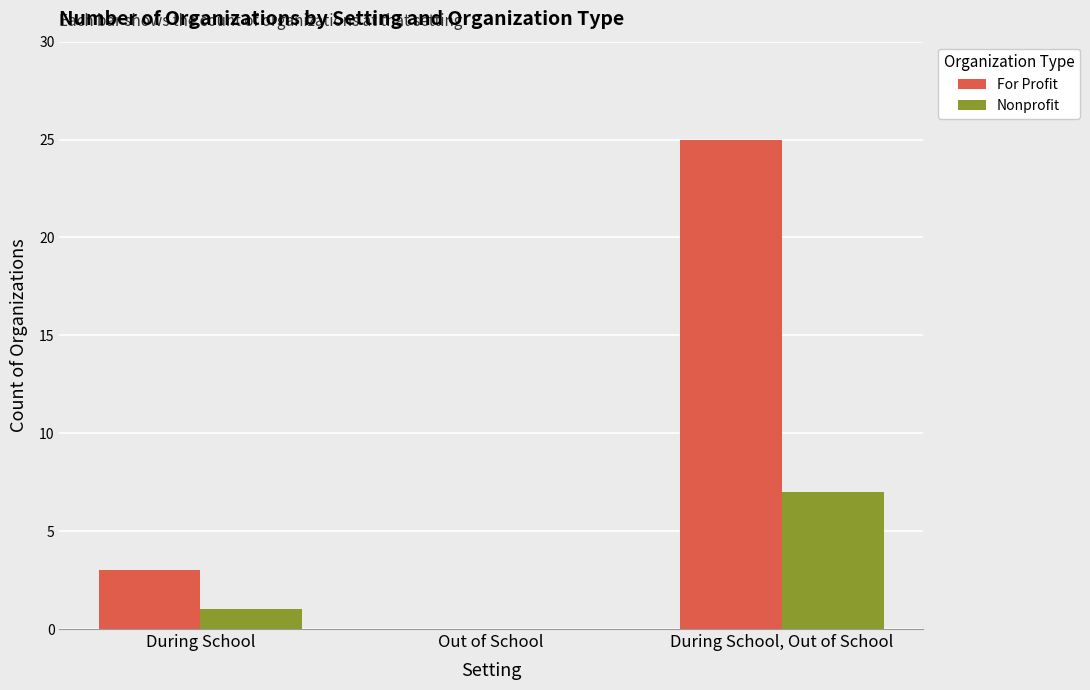

Is the value of For Profit at Out of School greater than the value of Nonprofit at During School, Out of School?

No